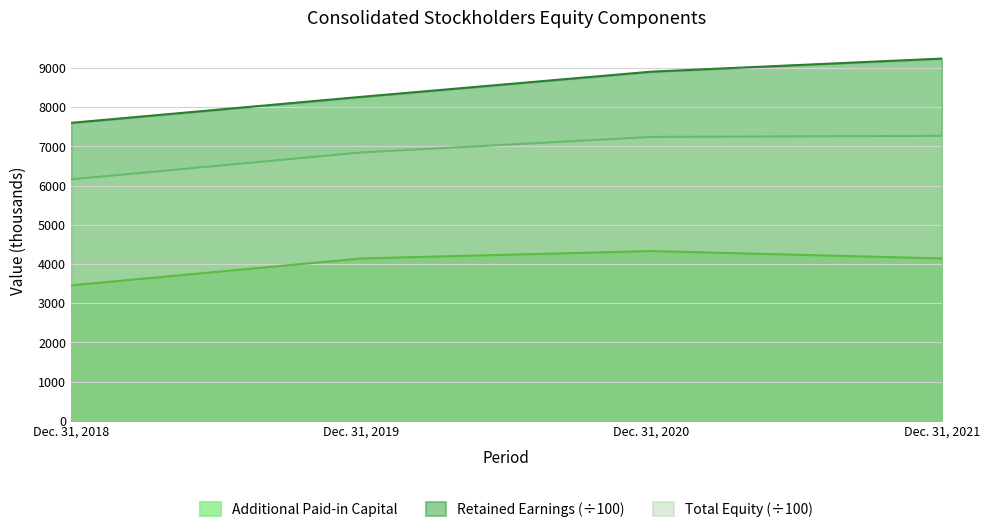

What is the difference between the maximum and minimum values in the Retained Earnings series?

1641.1